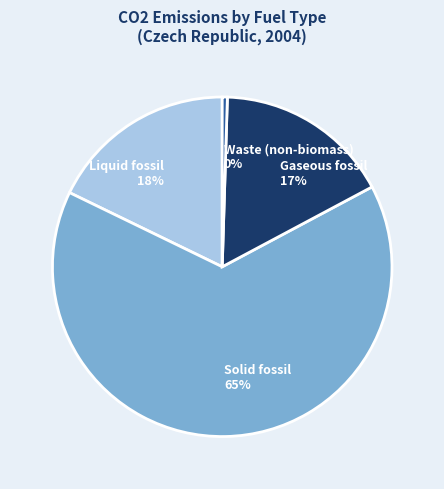

Is Gaseous fossil the majority of the pie?

No